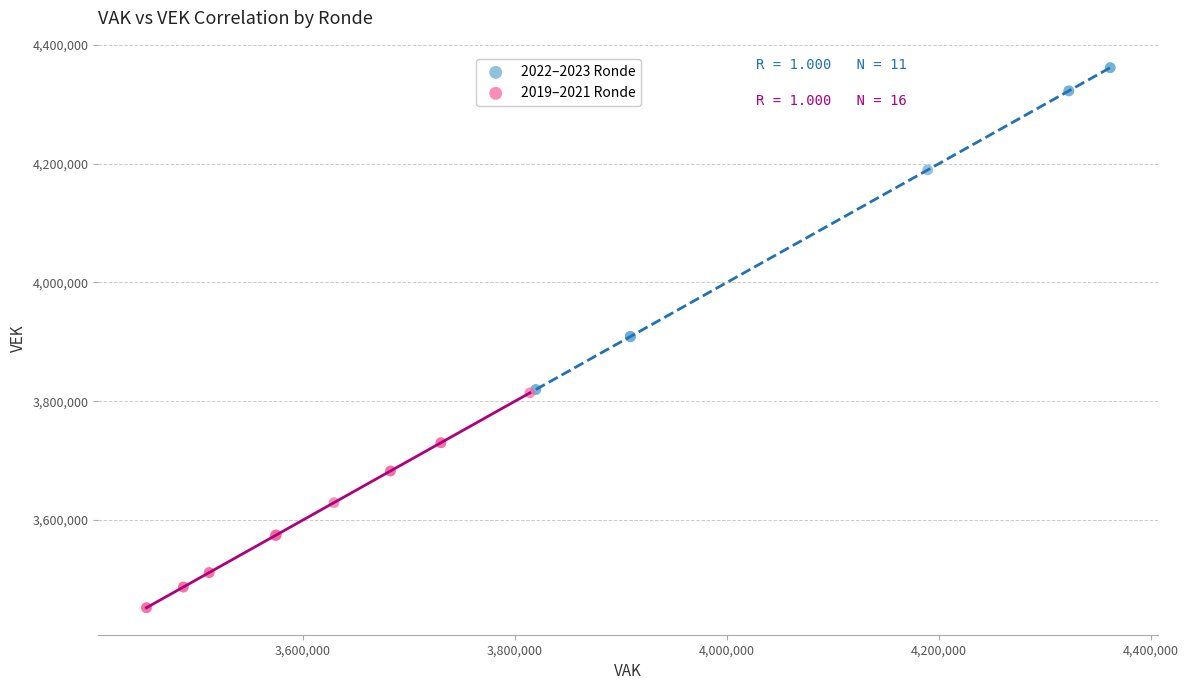

Which series reaches the maximum Y coordinate?

2022–2023 Ronde